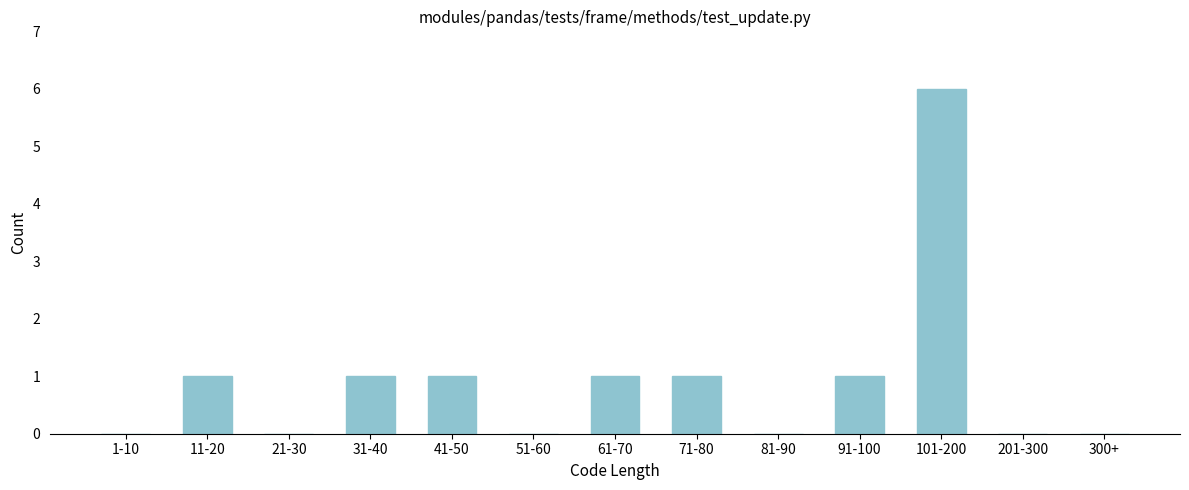

Reading right to left, what are all the values shown in this chart?

300+=0	201-300=0	101-200=6	91-100=1	81-90=0	71-80=1	61-70=1	51-60=0	41-50=1	31-40=1	21-30=0	11-20=1	1-10=0